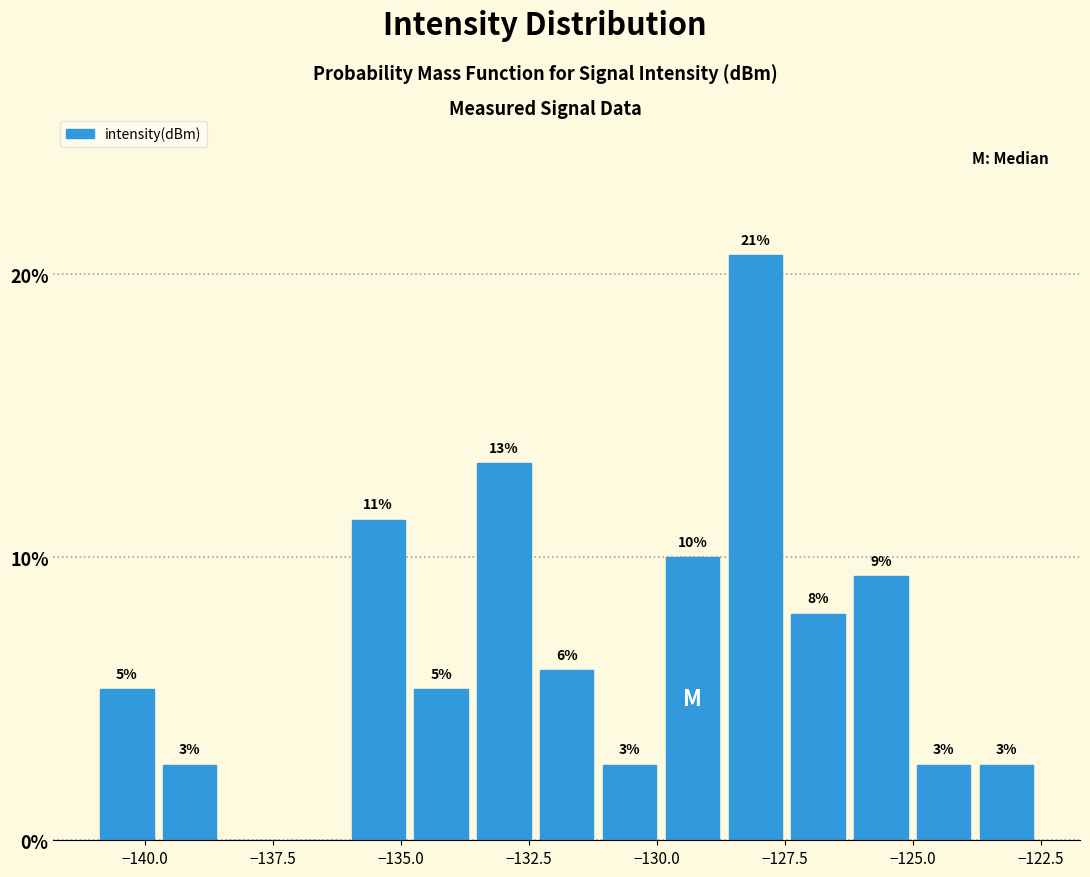

Read against the x-axis, roughly where is the centre of the tallest bar?

-128.0